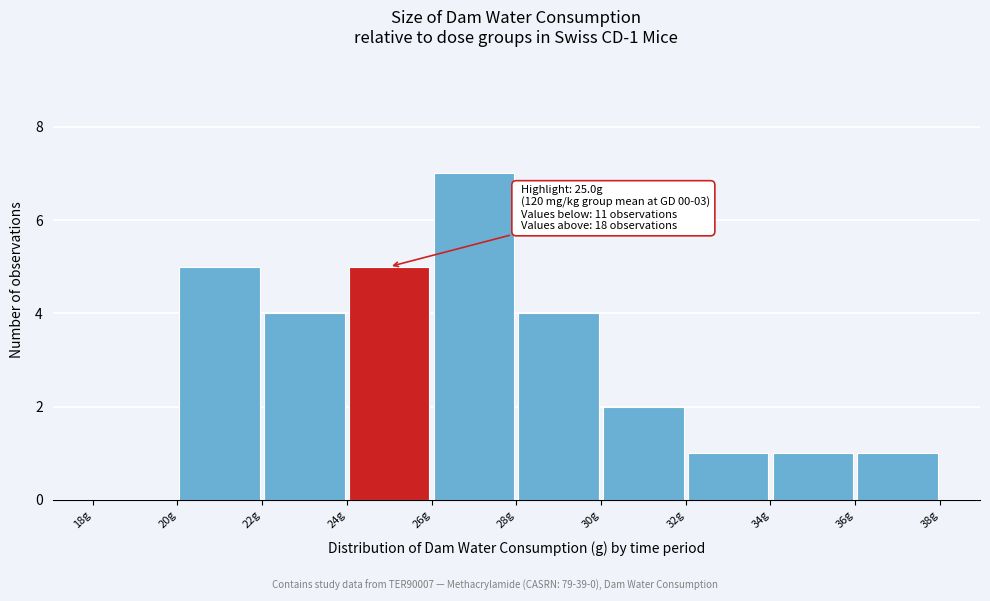

Which range on the x-axis has the tallest bar?

26 to 28